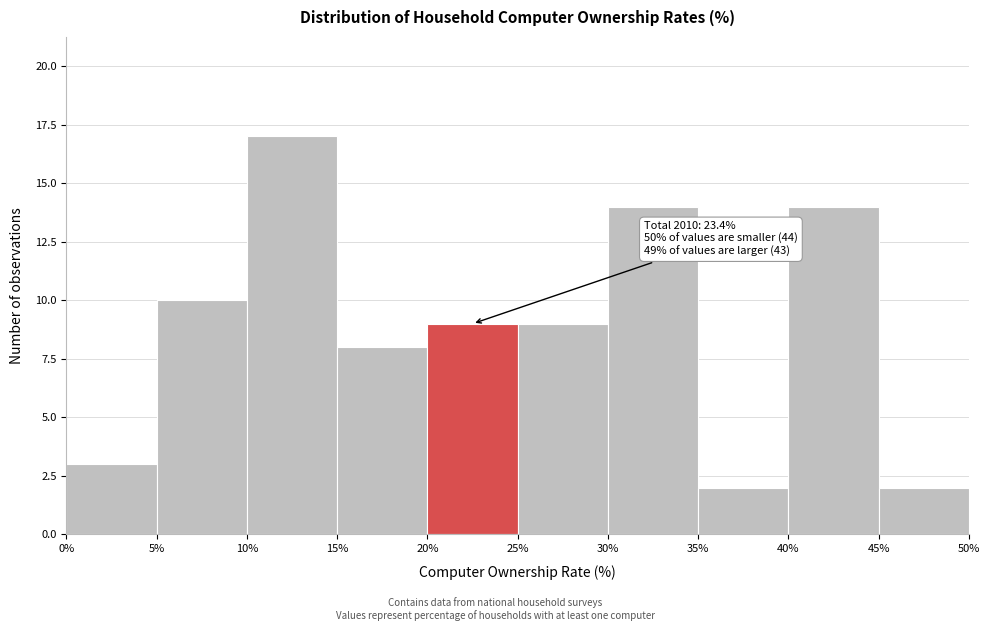

Which range on the x-axis has the tallest bar?

10% to 15%